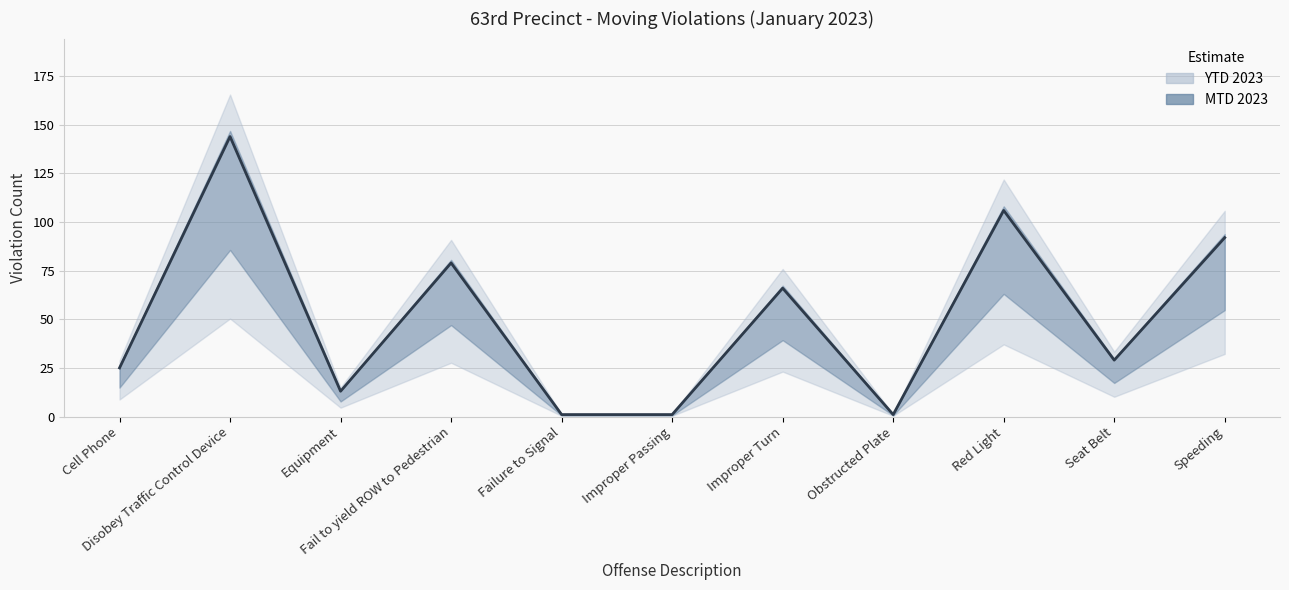

Approximately how many times larger is the value at Red Light compared to Disobey Traffic Control Device?

0.7